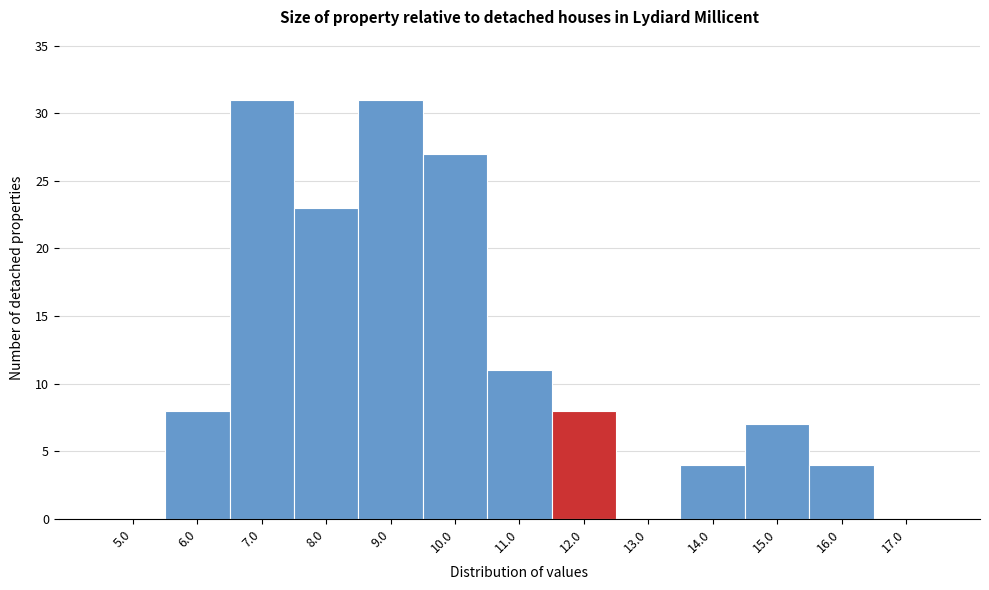

Reading left to right, list all the values displayed in this chart.

5.0=0	6.0=8	7.0=31	8.0=23	9.0=31	10.0=27	11.0=11	12.0=8	13.0=0	14.0=4	15.0=7	16.0=4	17.0=0